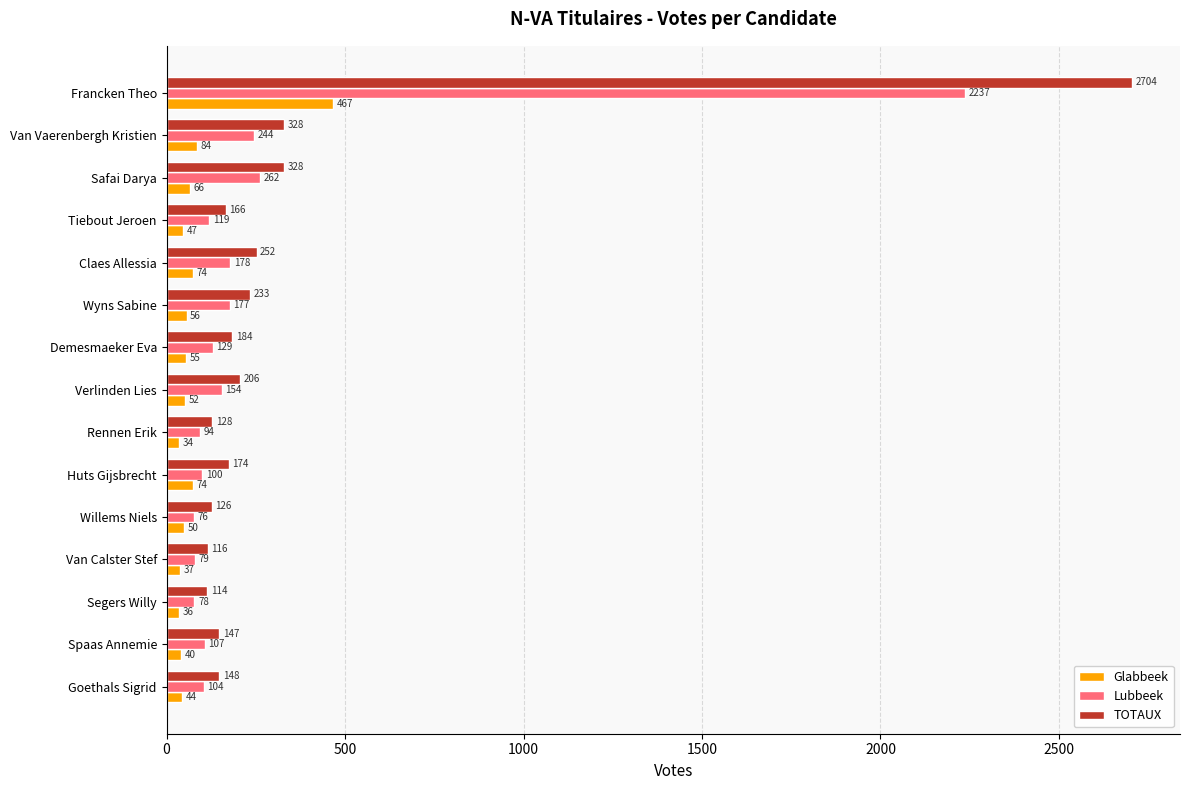

Where is Lubbeek nearest to the value 1156?

Safai Darya